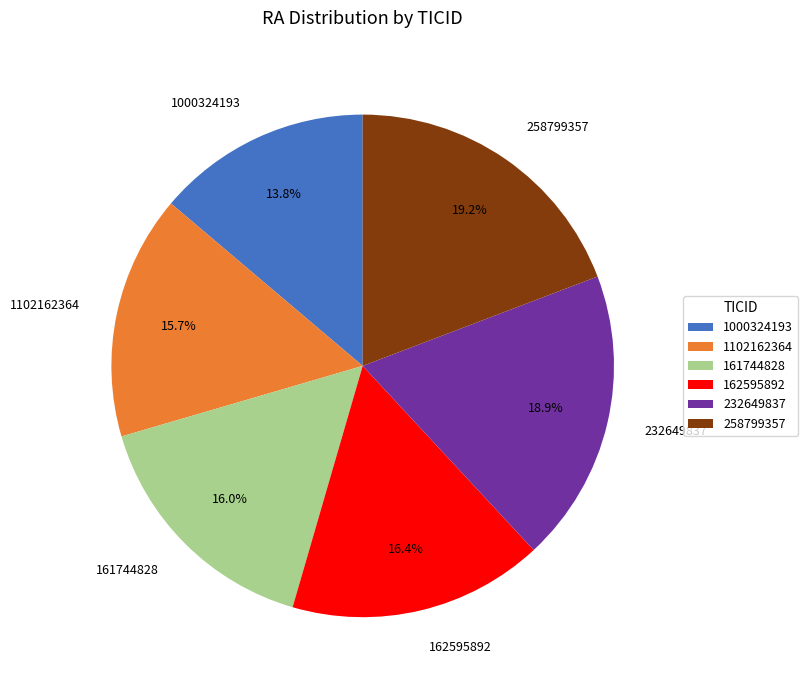

Does 258799357 represent more than half of the total?

No